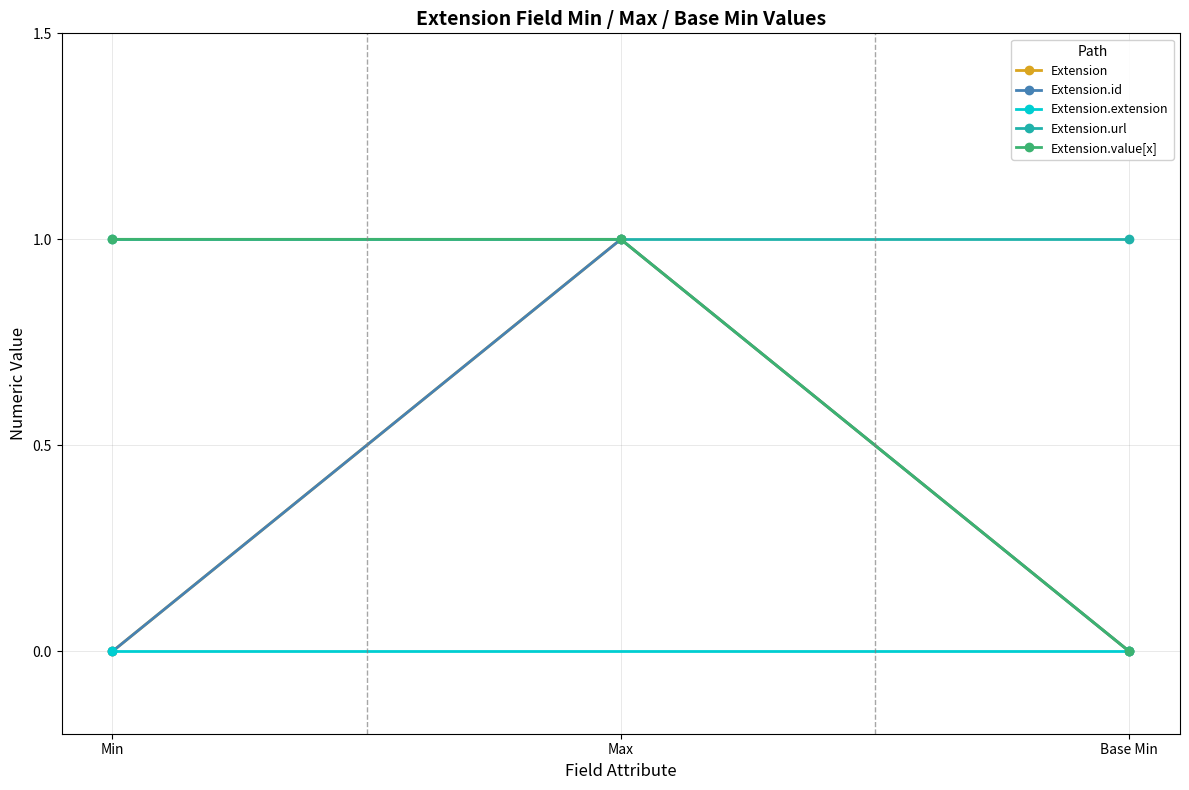

What is the total value across all series at Min?

2